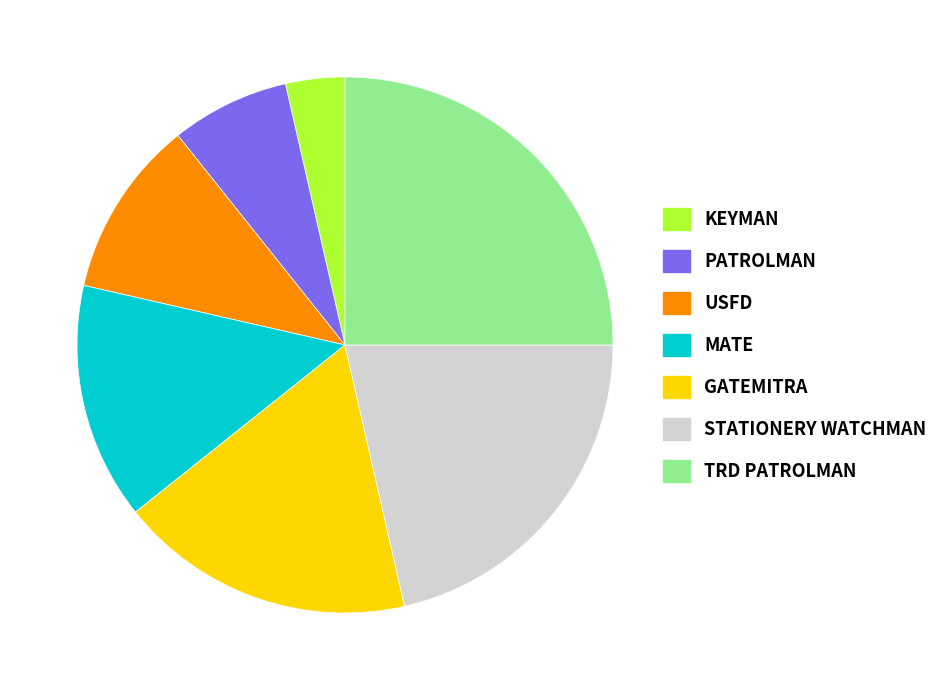

What is the ratio of the value at KEYMAN to the value at TRD PATROLMAN?

0.1